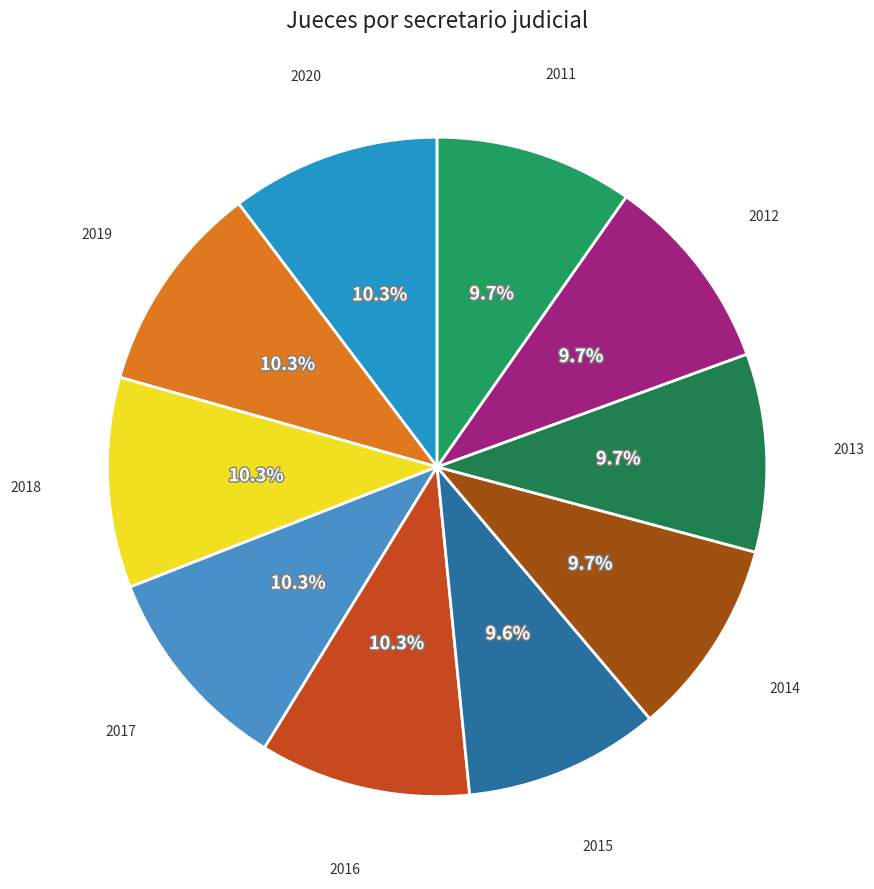

Is there any slice that represents more than half of the pie?

No